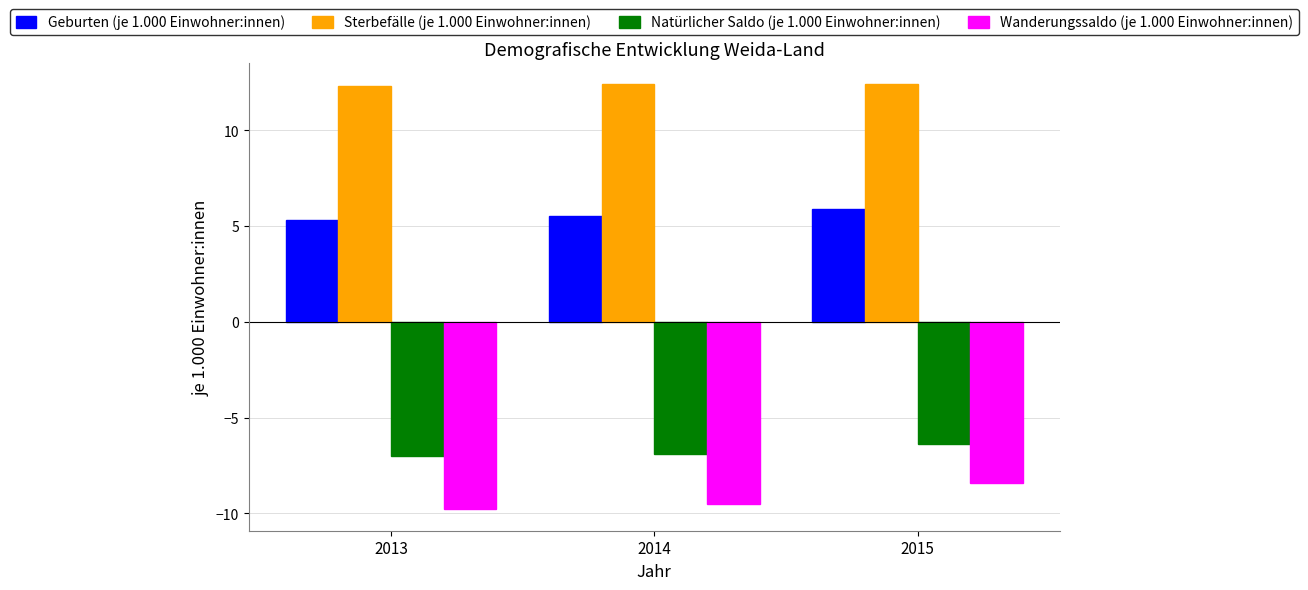

What is the minimum value for Sterbefälle (je 1.000 Einwohner:innen)?

12.3